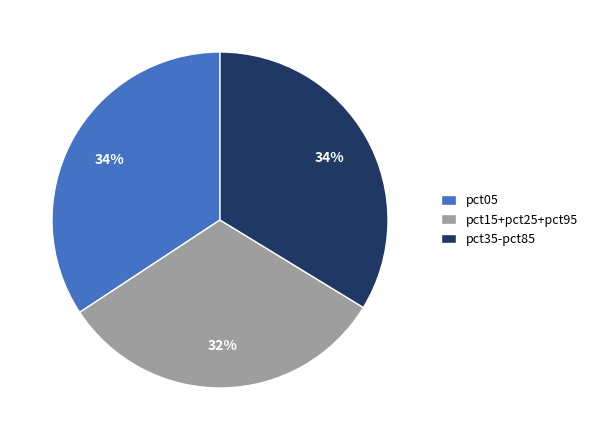

Is pct35-pct85 the majority of the pie?

No